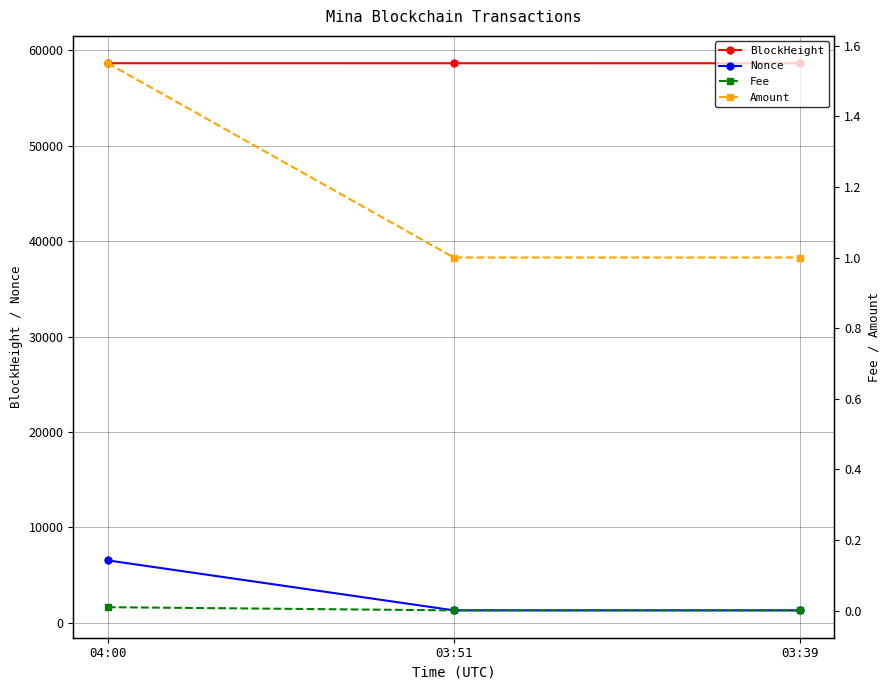

Does the chart display data point markers on the line(s)?

Yes